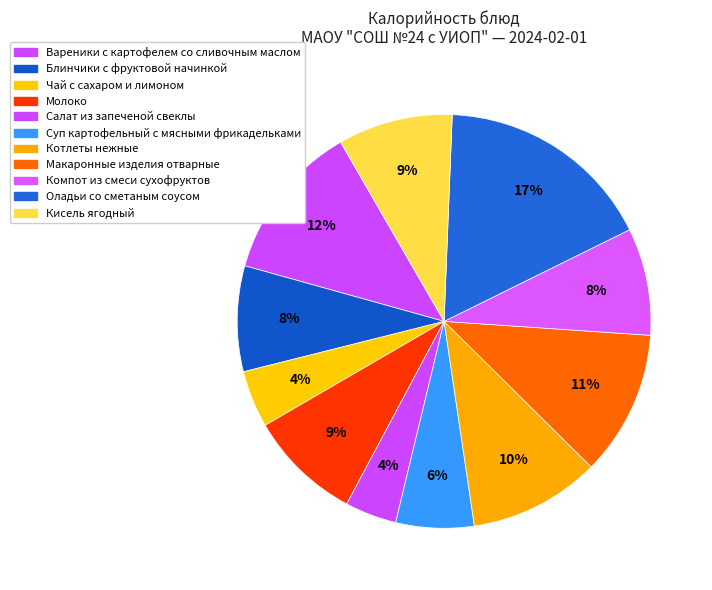

What percentage is the Суп картофельный с мясными фрикадельками slice, to the nearest percent?

6%